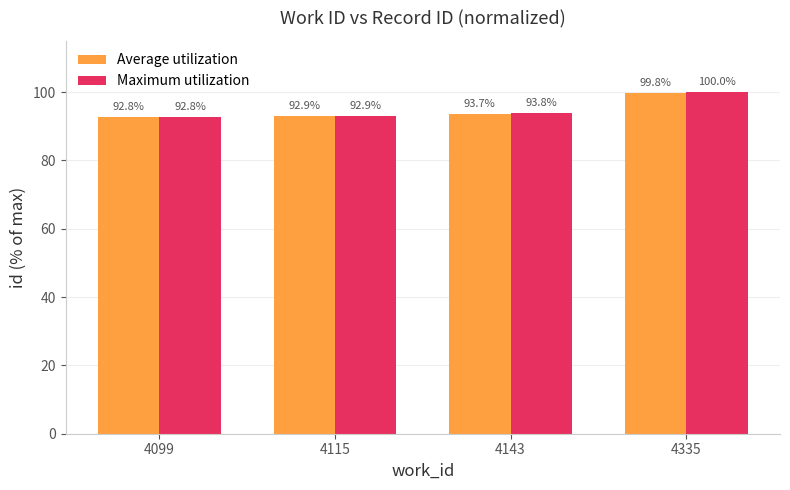

What value does the Maximum utilization series have at 4143?

93.8